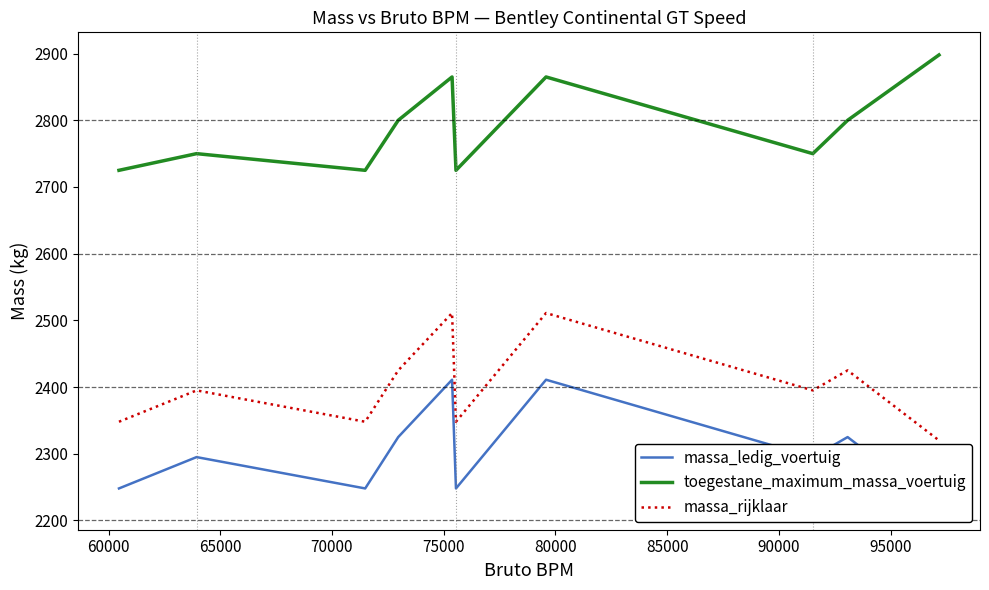

How many interior local valleys does the massa_ledig_voertuig series have?

2